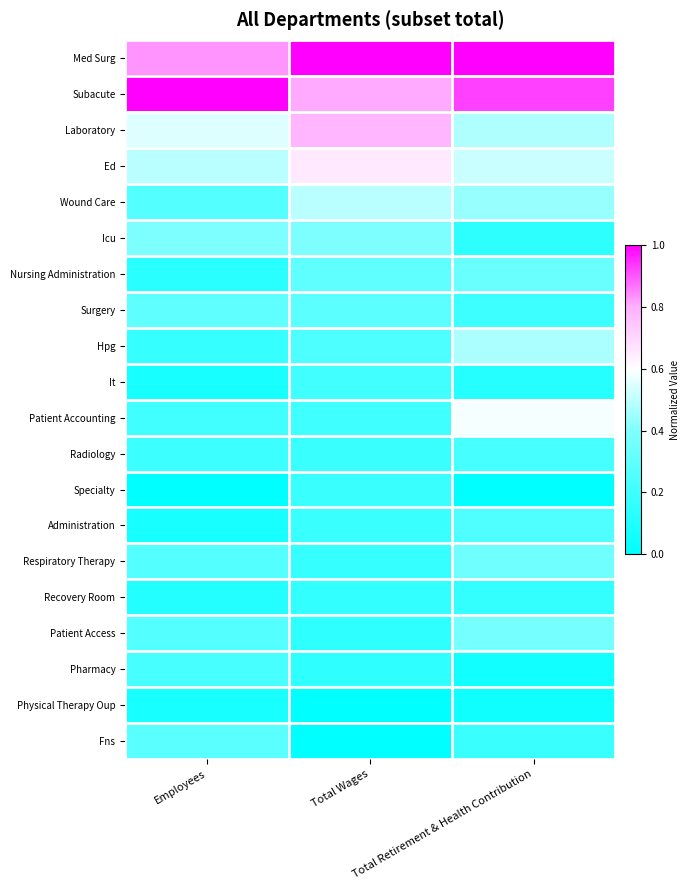

Count the number of categories in the chart.

3